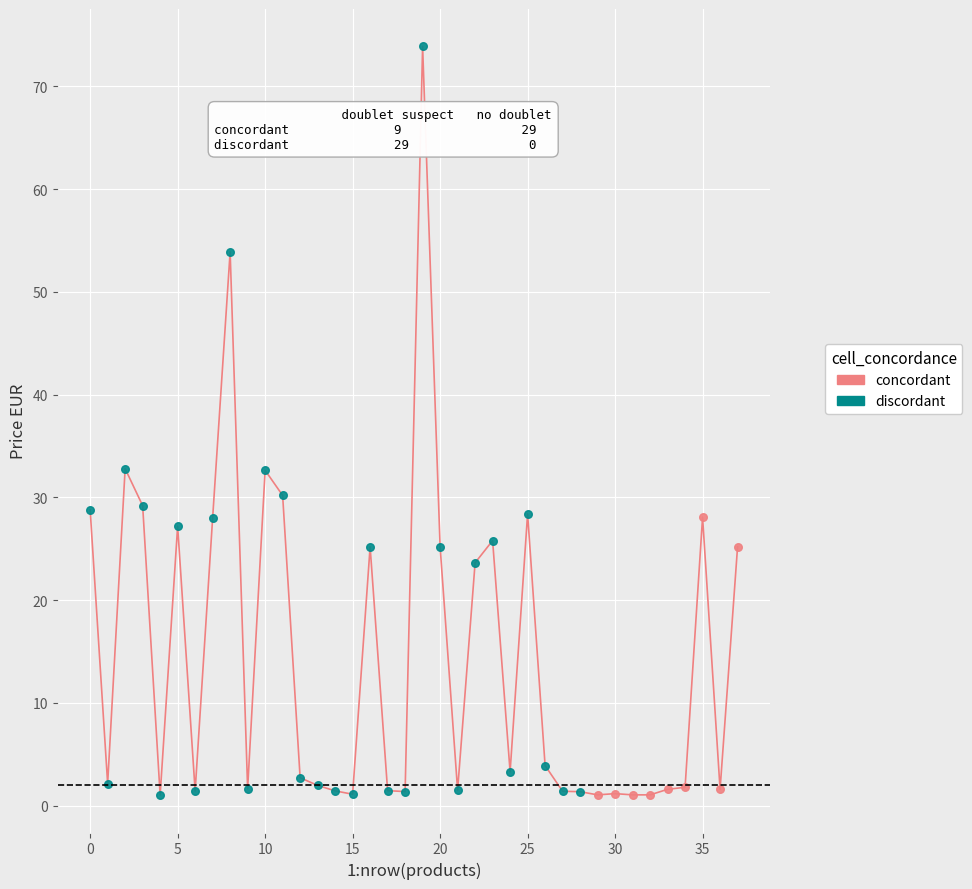

Which series reaches the maximum Y coordinate?

discordant